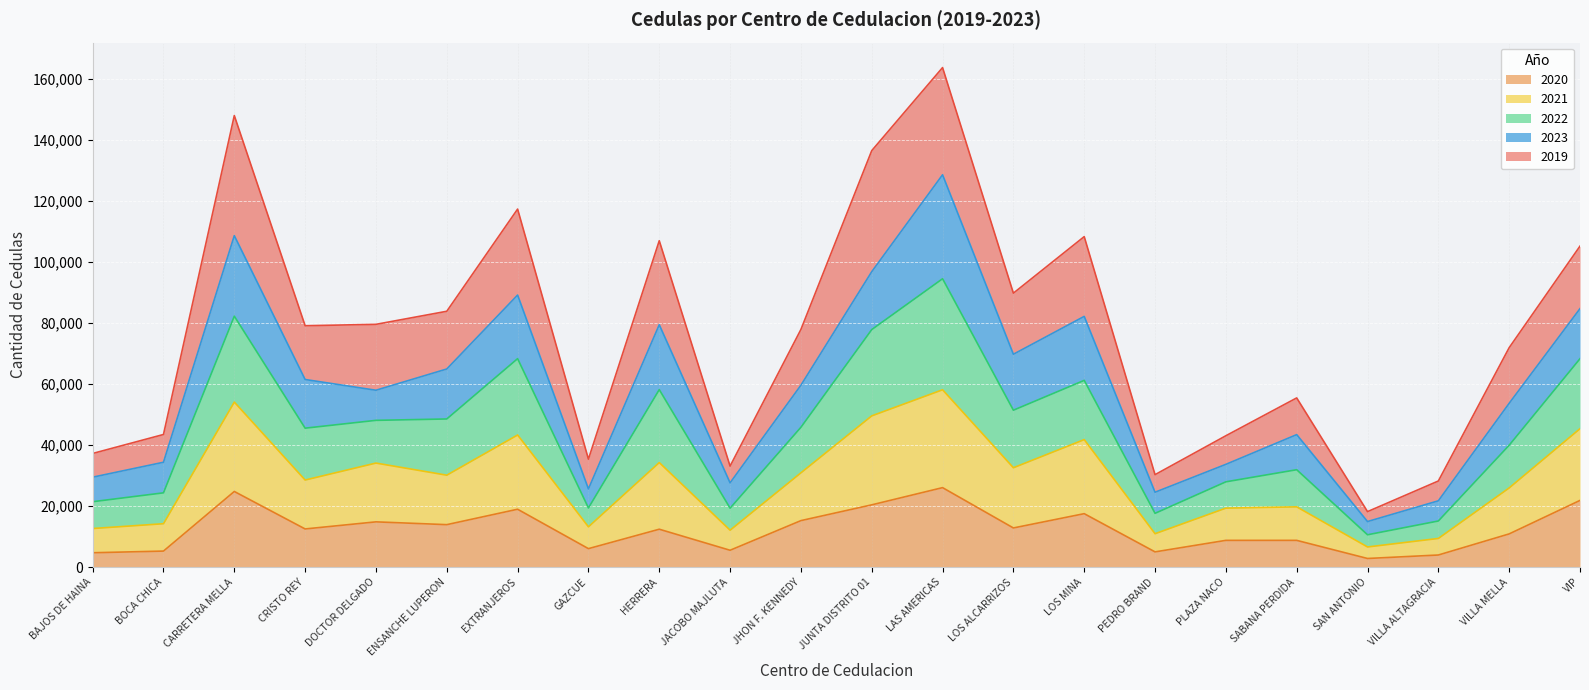

What is the total value across all series at CRISTO REY?

79162